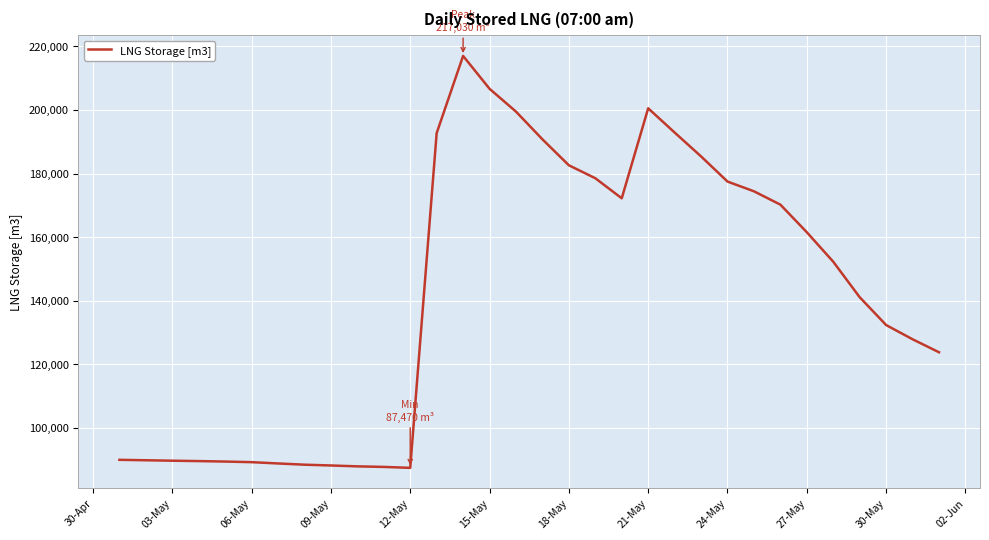

Does the chart display data point markers on the line(s)?

No